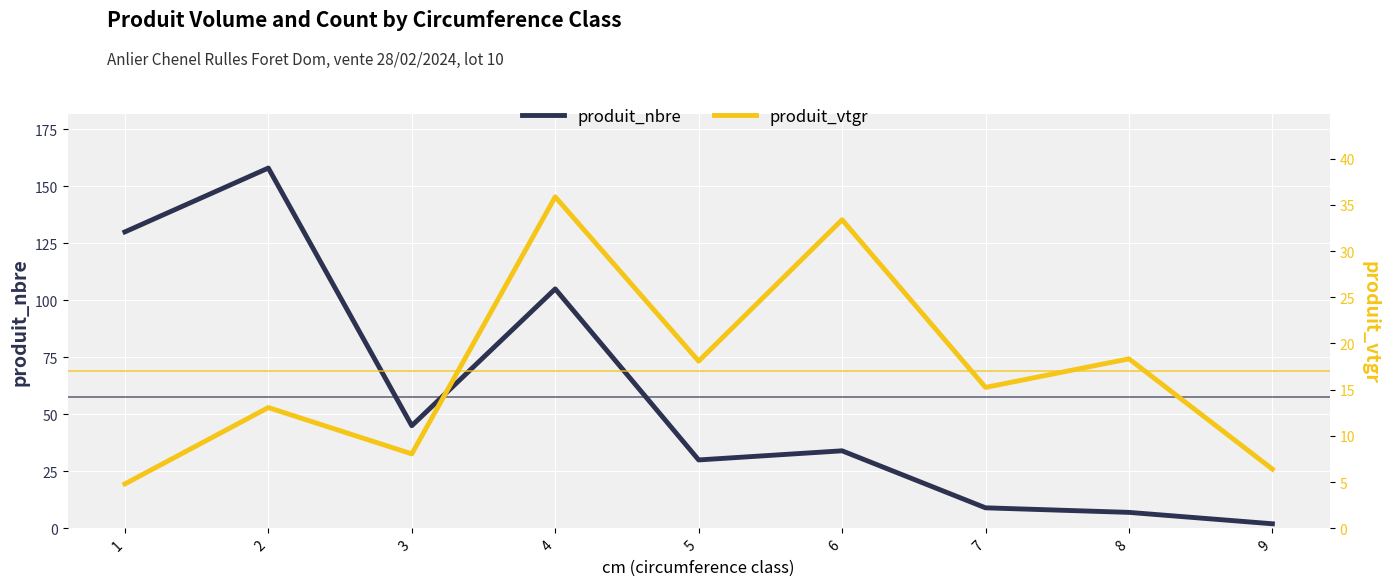

Where does the produit_nbre series first go above 34?

1